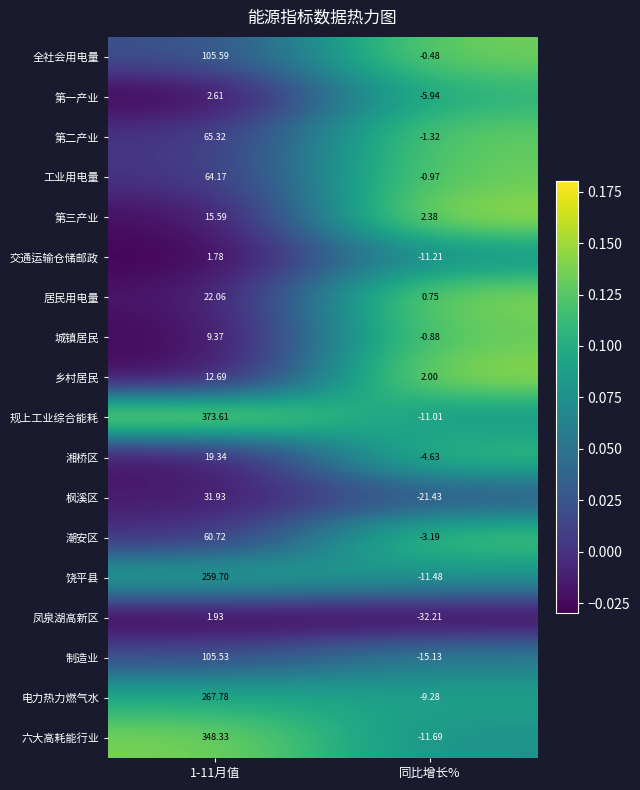

Which series has the largest range (max minus min)?

规上工业综合能耗